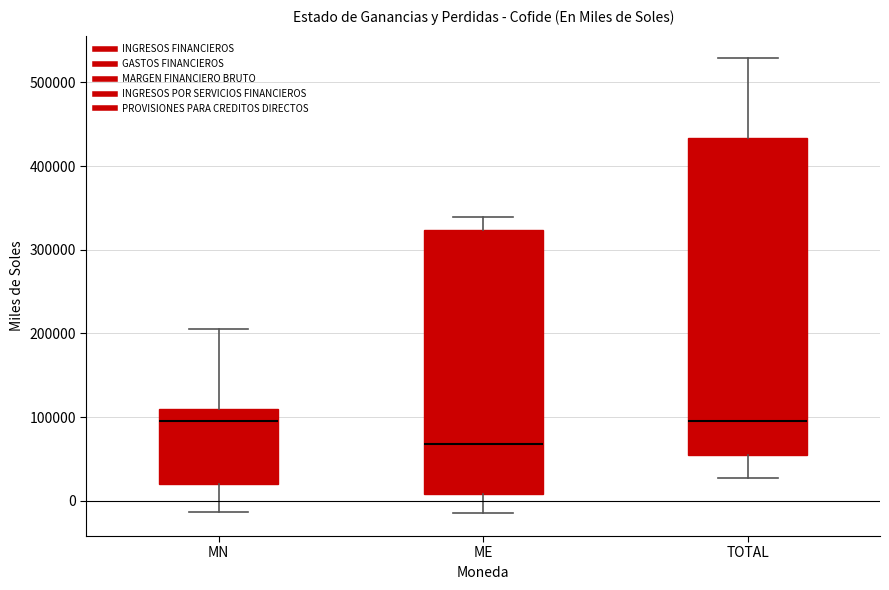

Which box is the tallest, from its lower edge to its upper edge?

TOTAL